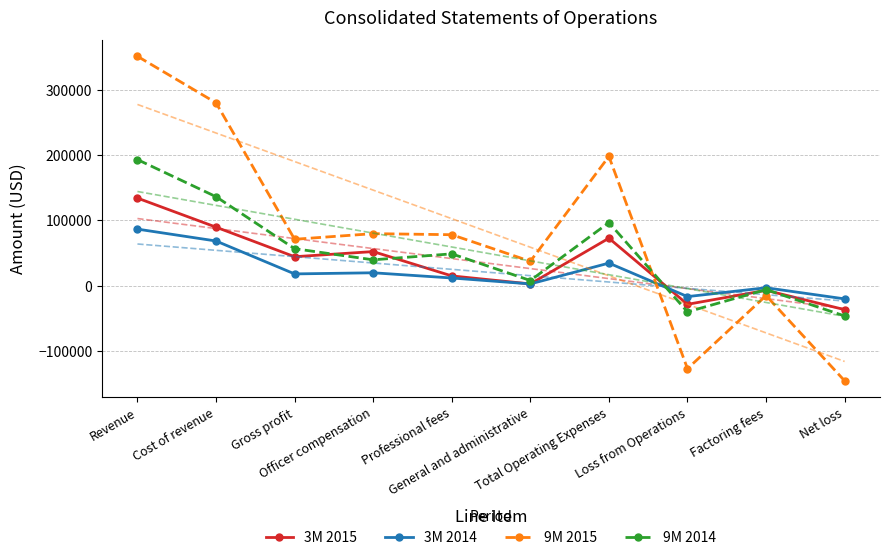

Is the value of 3M 2014 at Revenue greater than the value of 9M 2015 at Total Operating Expenses?

No